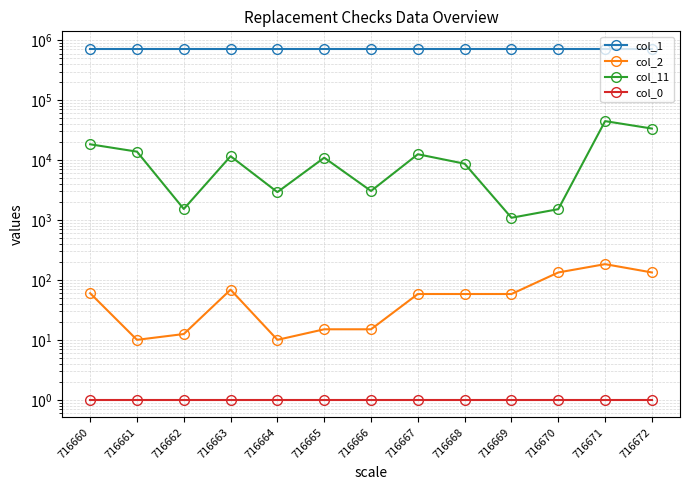

Read the col_1 value at 716662.

716662.0